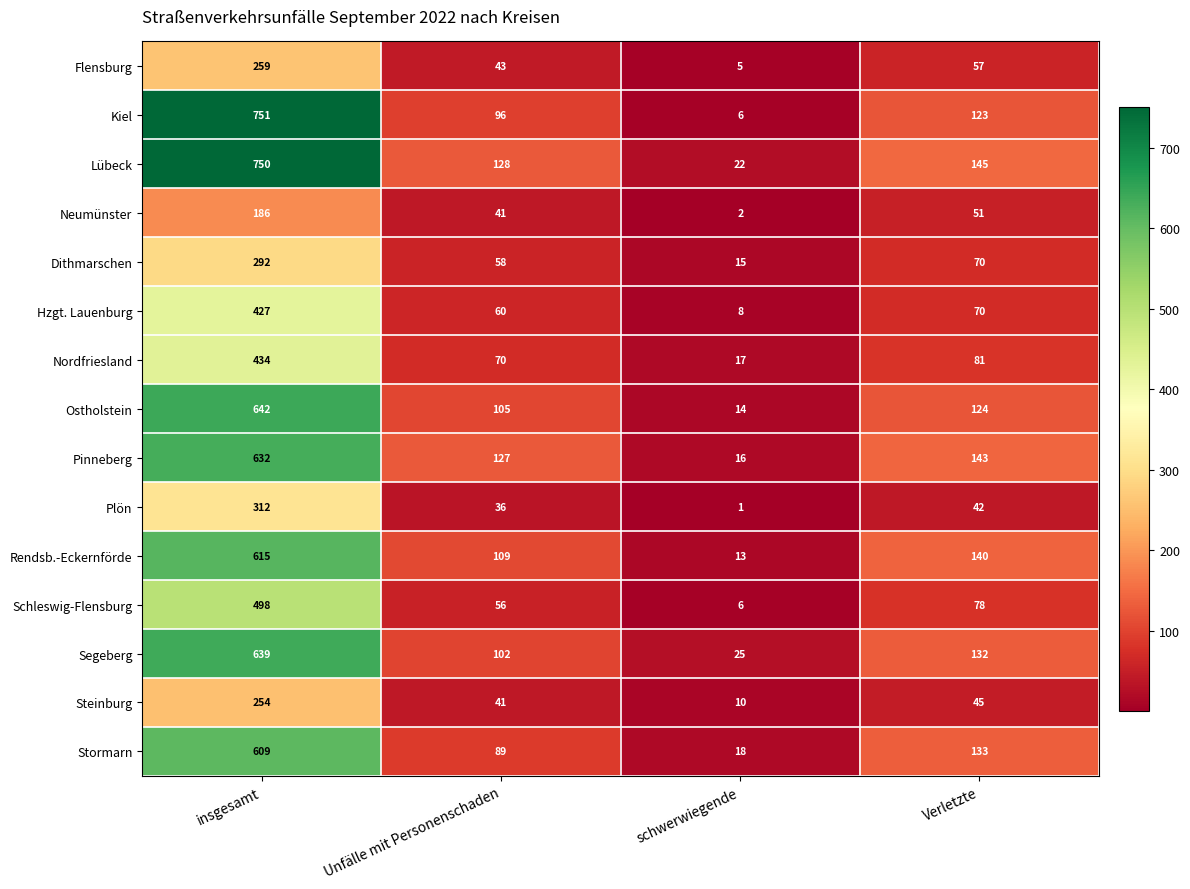

At which category does the chart reach its peak across all series?

insgesamt